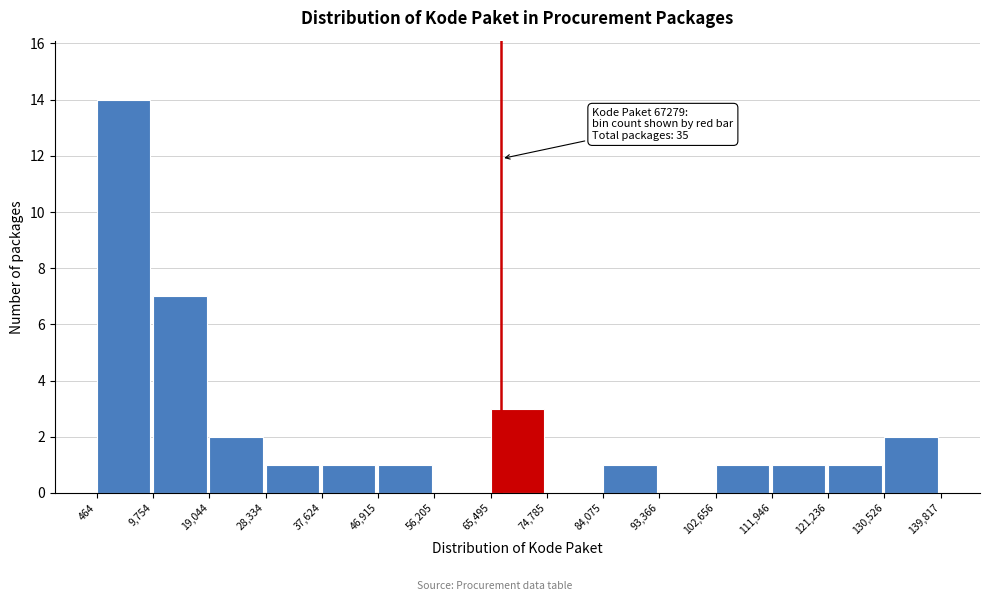

Which range on the x-axis has the tallest bar?

464 to 9,754